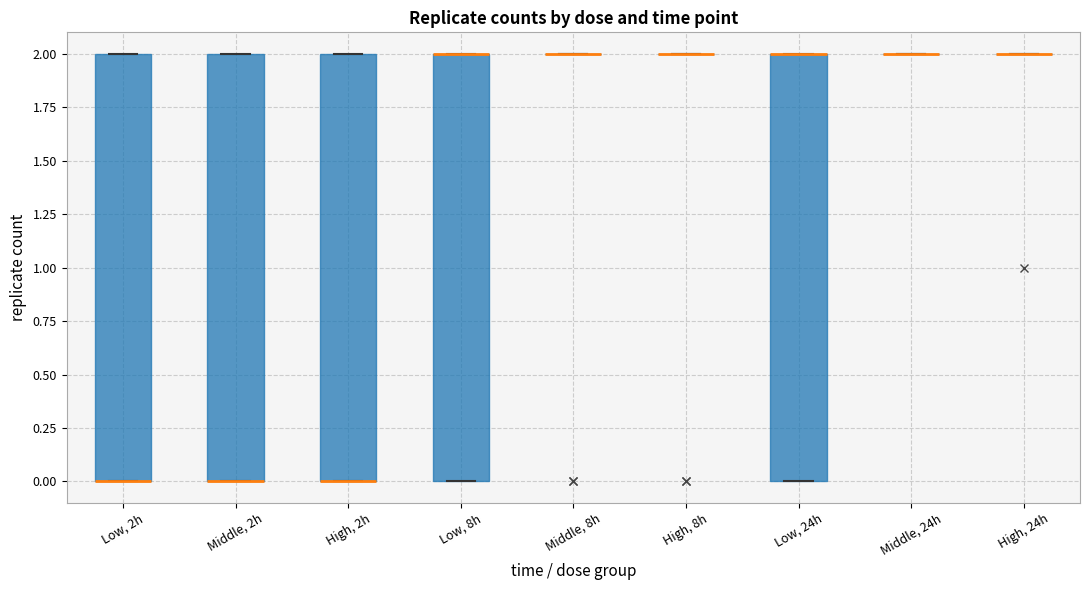

Reading left to right, transcribe this box plot: for each box, give where its median line is, the range the box spans, and where its two whiskers end, as read against the y-axis. The values are not printed on the chart, so give them approximately, as read against the axis.

Low, 2h: median 0 (drawn on the box's lower edge), box 0 to 2, whiskers 0 to 2
Middle, 2h: median 0 (drawn on the box's lower edge), box 0 to 2, whiskers 0 to 2
High, 2h: median 0 (drawn on the box's lower edge), box 0 to 2, whiskers 0 to 2
Low, 8h: median 2 (drawn on the box's upper edge), box 0 to 2, whiskers 0 to 2
Middle, 8h: box collapsed to a line at 2, whiskers 2 to 2
High, 8h: box collapsed to a line at 2, whiskers 2 to 2
Low, 24h: median 2 (drawn on the box's upper edge), box 0 to 2, whiskers 0 to 2
Middle, 24h: box collapsed to a line at 2, whiskers 2 to 2
High, 24h: box collapsed to a line at 2, whiskers 2 to 2